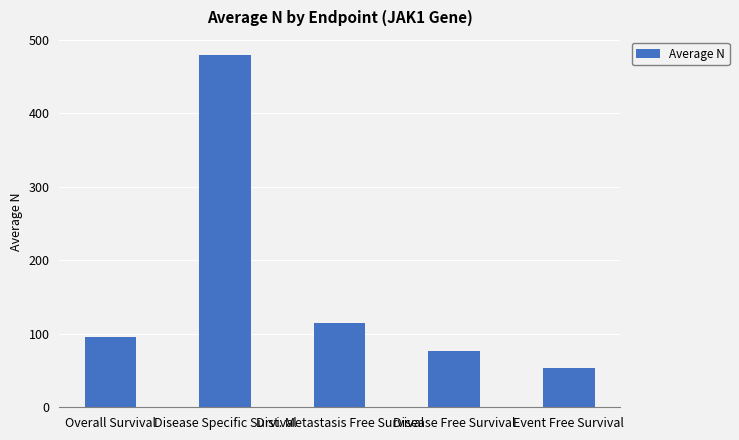

What is the ratio of the value at Overall Survival to the value at Dist. Metastasis Free Survival?

0.8